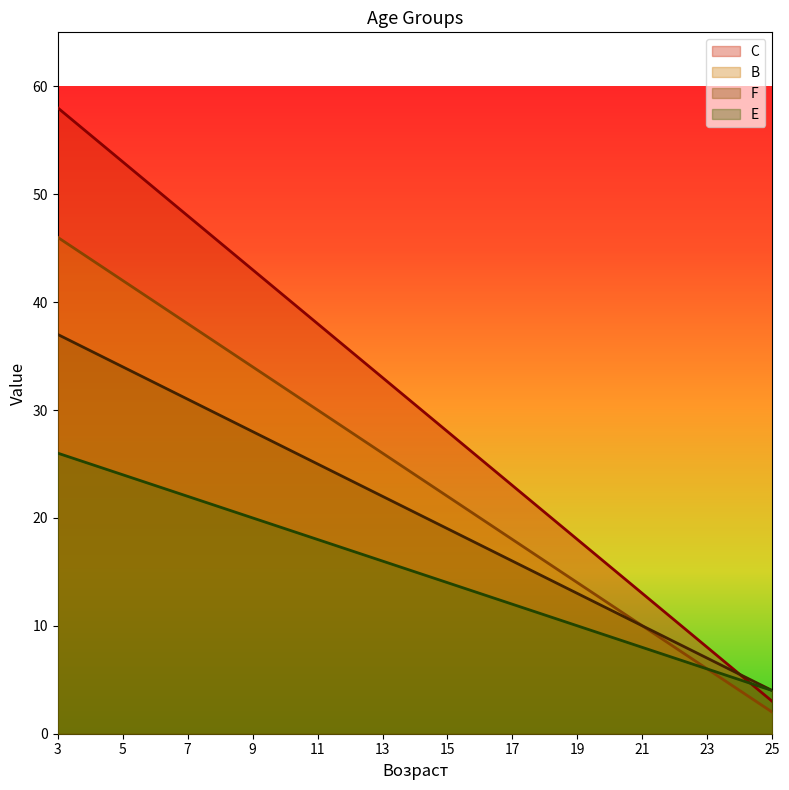

At which label does B first exceed 24?

3